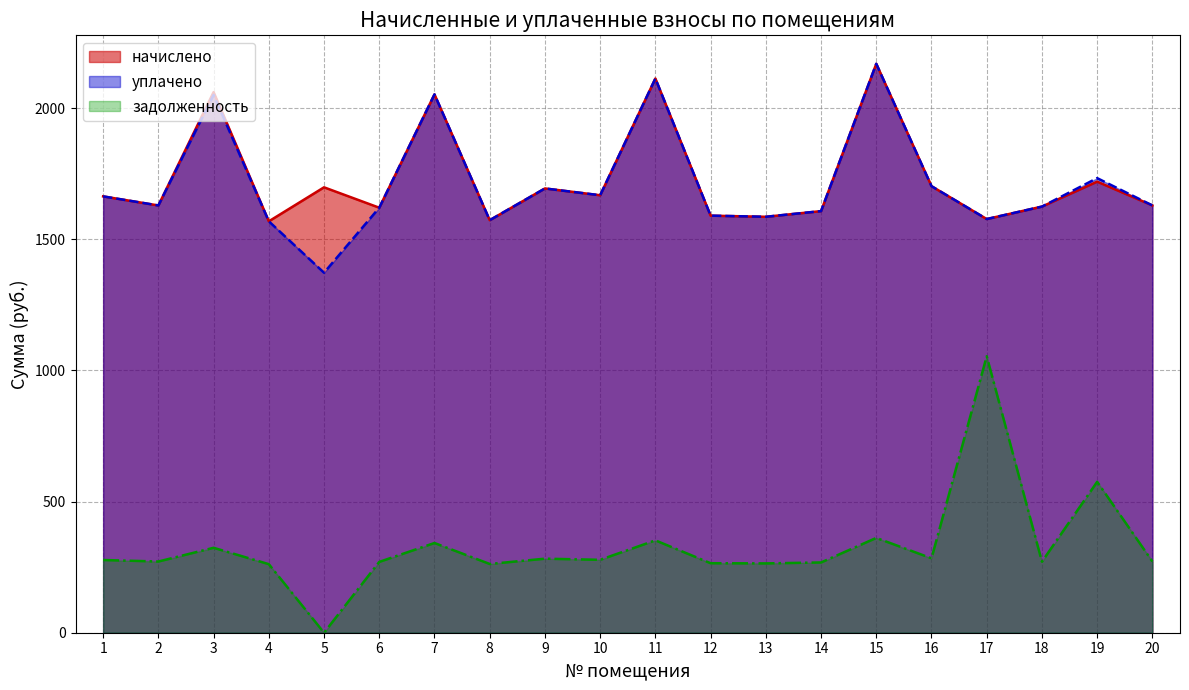

What is the difference between the задолженность values at 14 and 12?

2.9